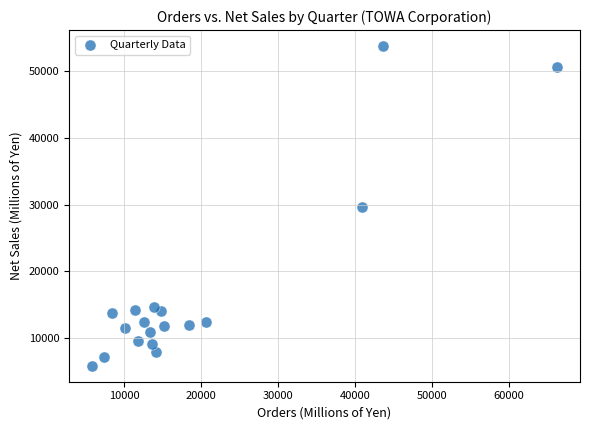

What is the range of X values (max minus min)?

60464